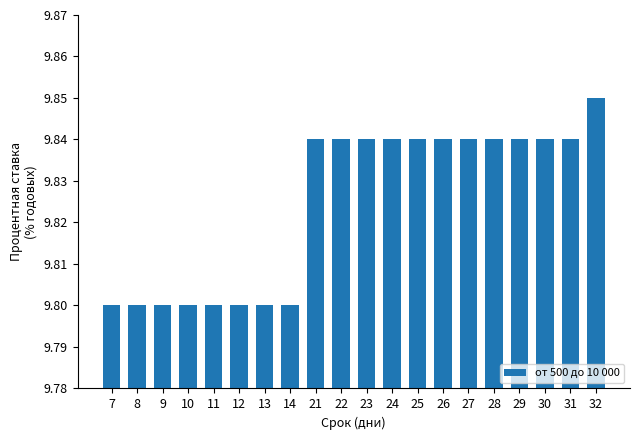

What is the ratio of the value at 28 to the value at 32?

1.0